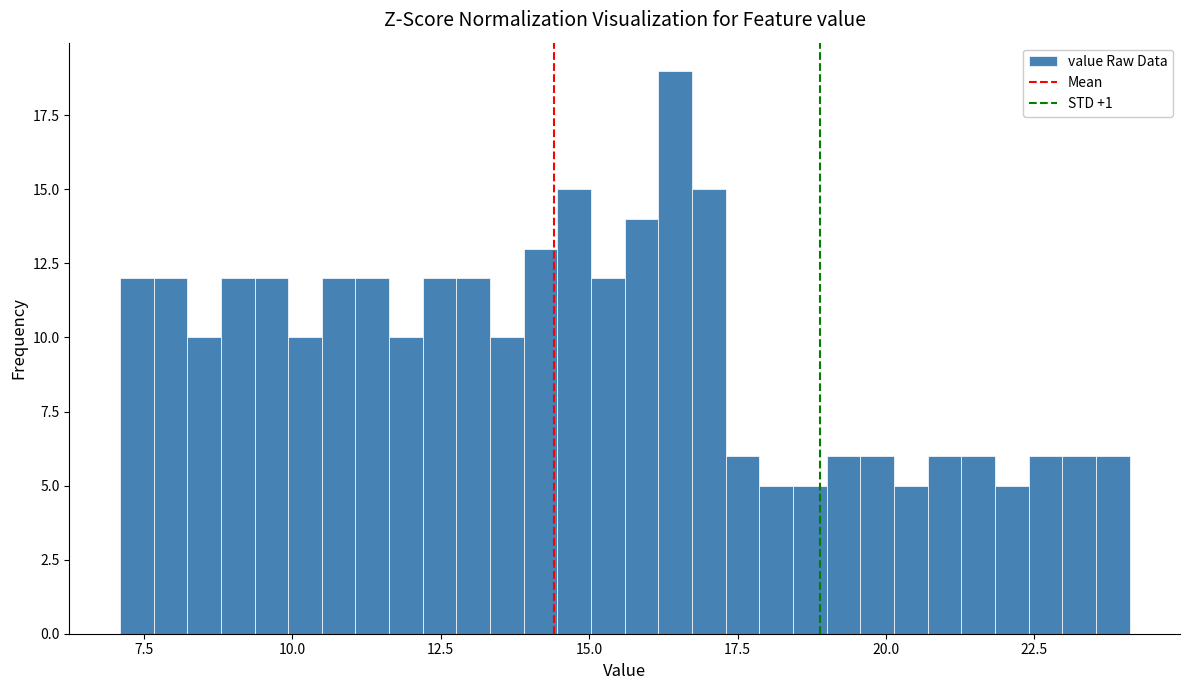

Read against the x-axis, roughly where is the centre of the tallest bar?

16.5